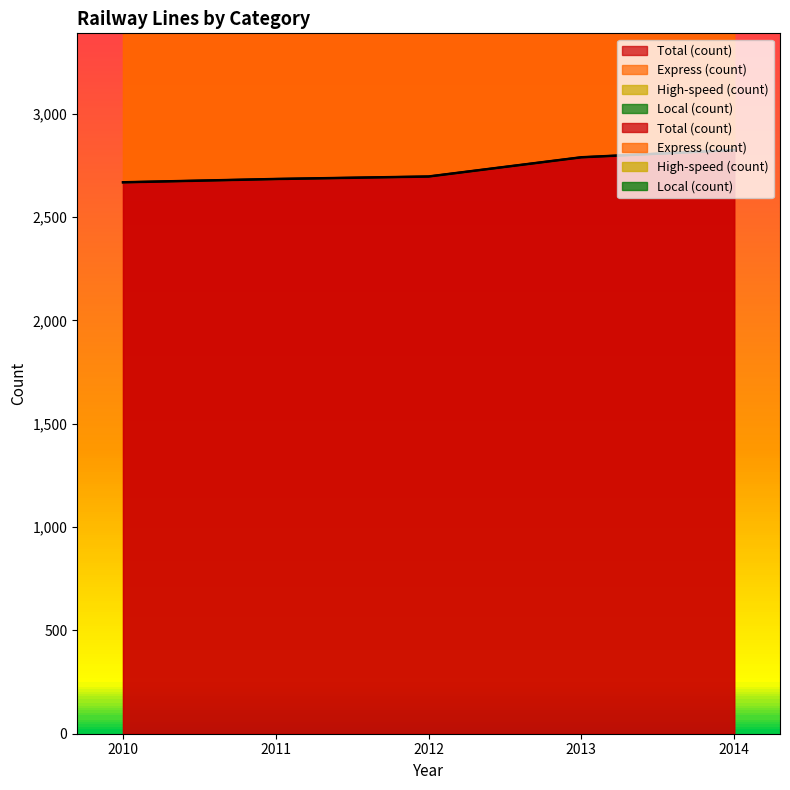

Which has a higher value, 2010 or 2014?

2014